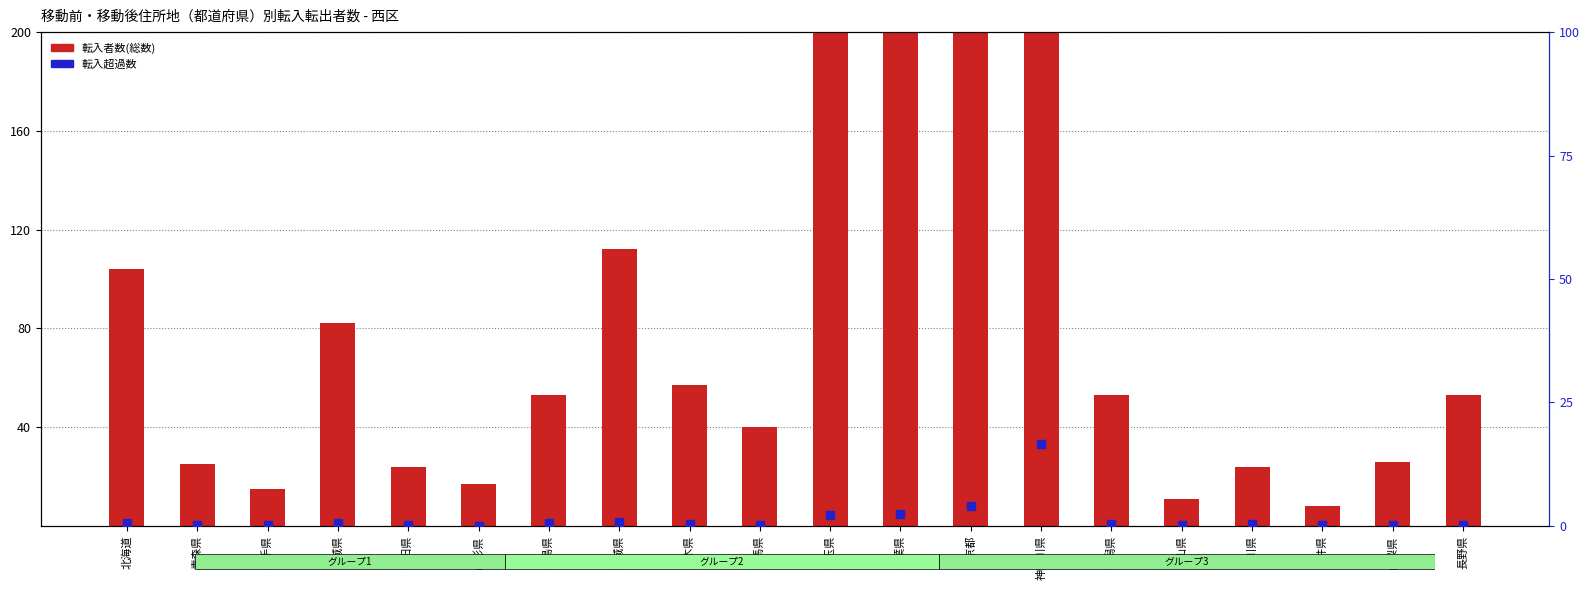

Is the value of 転入超過率 at 栃木県 greater than the value of 転入者数(総数) at 石川県?

No